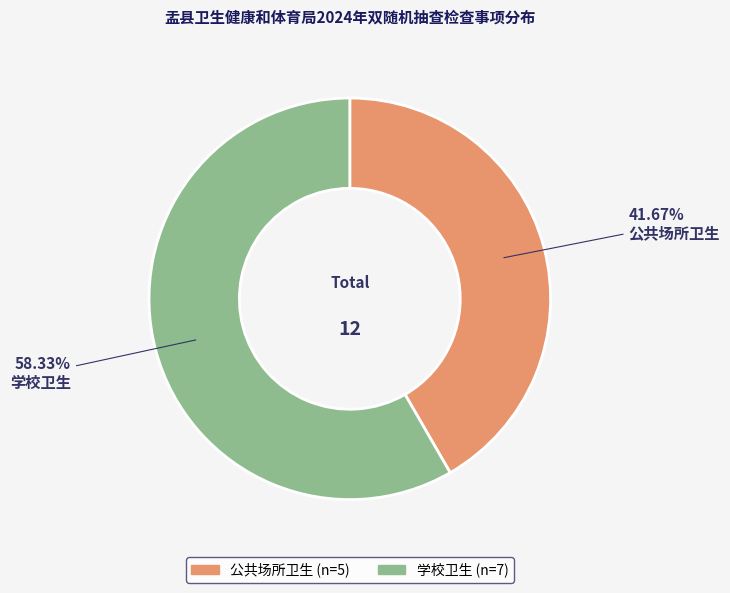

Approximately how many times larger is the value at 公共场所卫生 compared to 学校卫生?

0.7